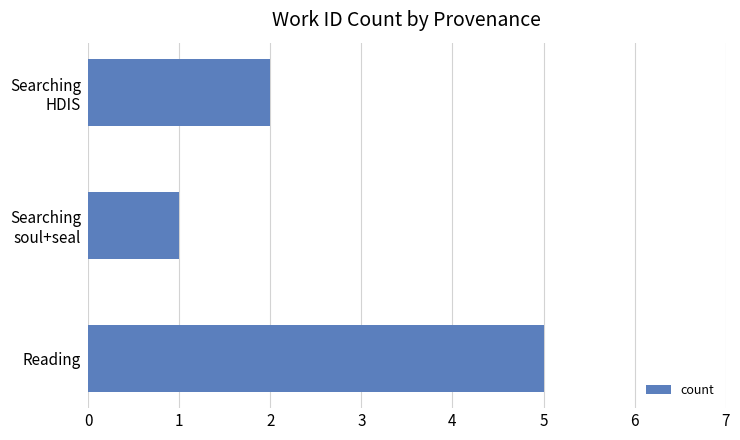

Rank the categories by value from lowest to highest.

Searching
soul+seal, Searching
HDIS, Reading